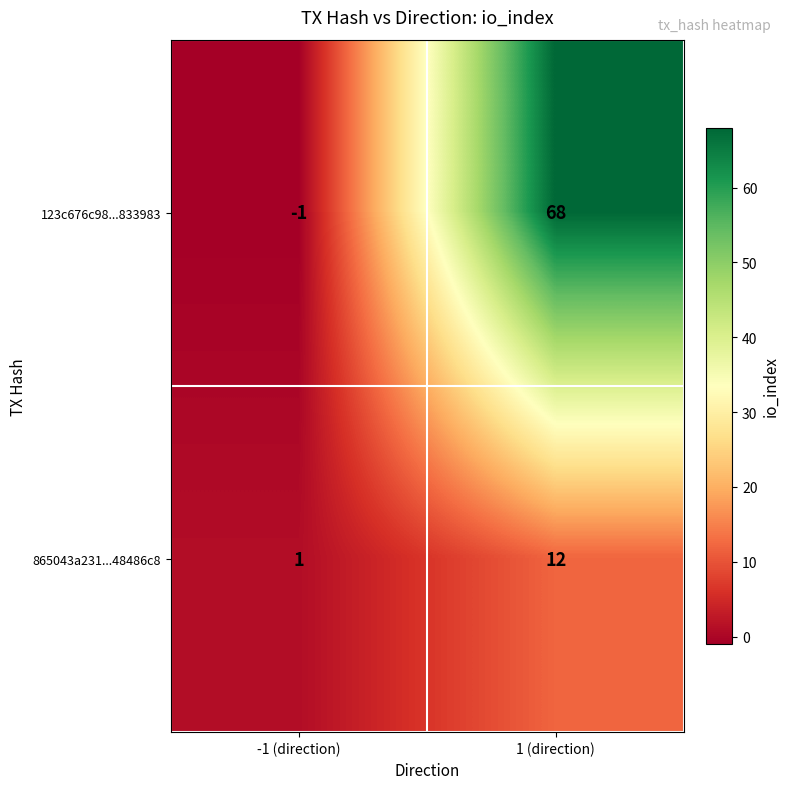

Where is 123c676c98...833983 nearest to the value 33?

-1 (direction)